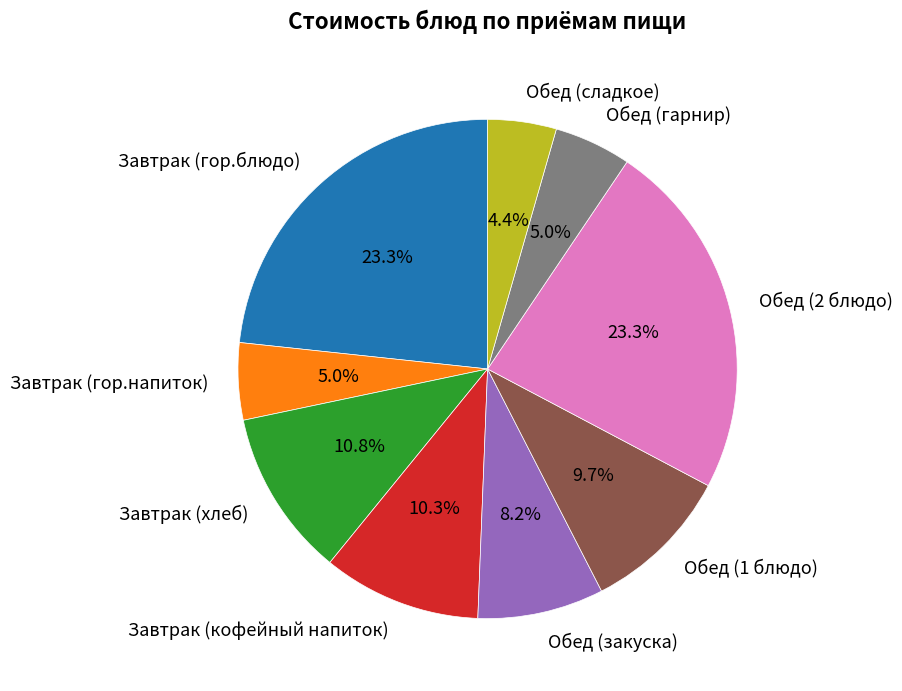

To the nearest percent, what percentage of the pie is Завтрак (гор.блюдо)?

23%